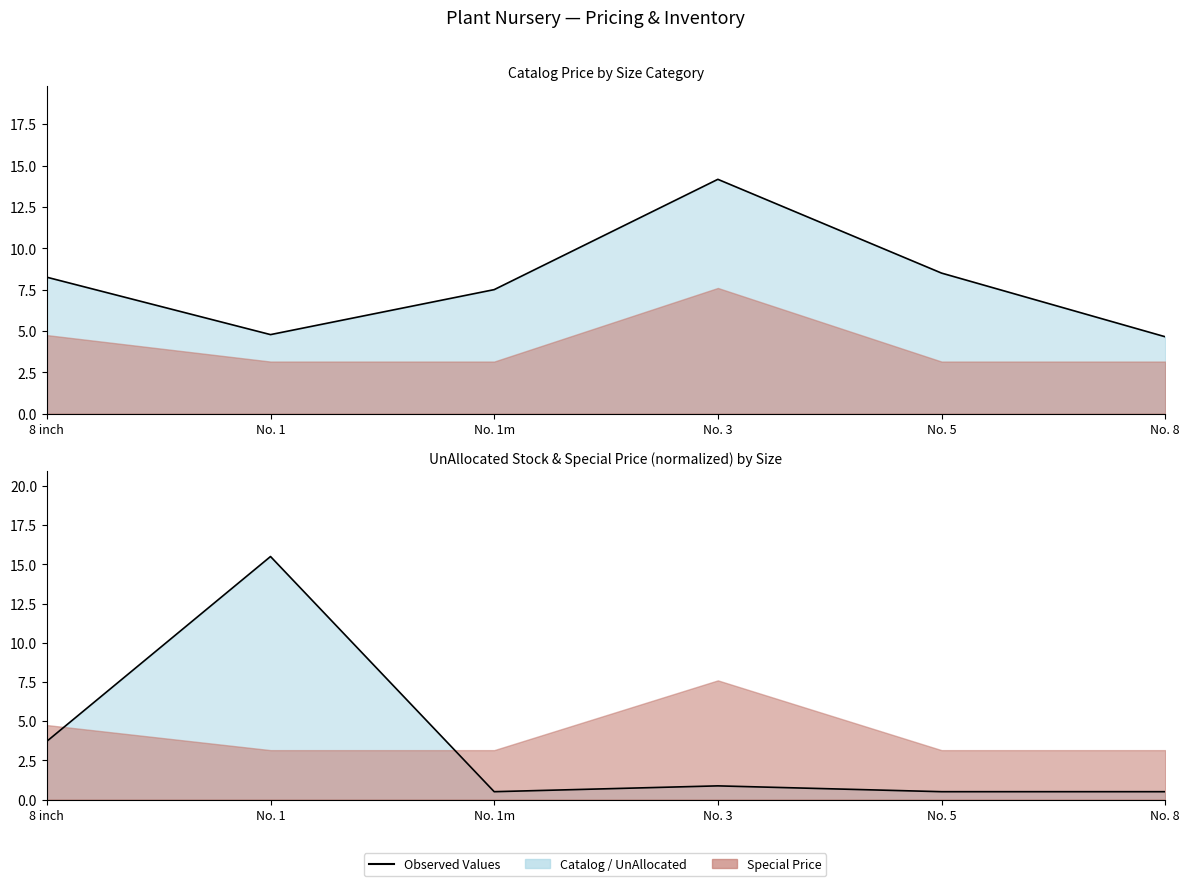

What is the difference between the highest and lowest values at No. 5?

8.0